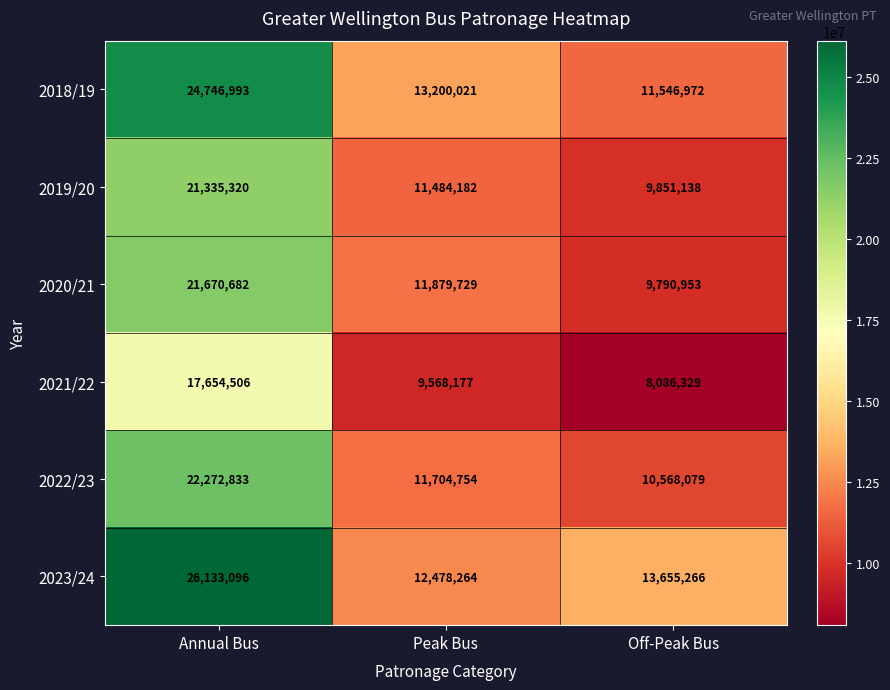

Is it true that 2022/23 equals 10568079 at Off-Peak Bus?

True